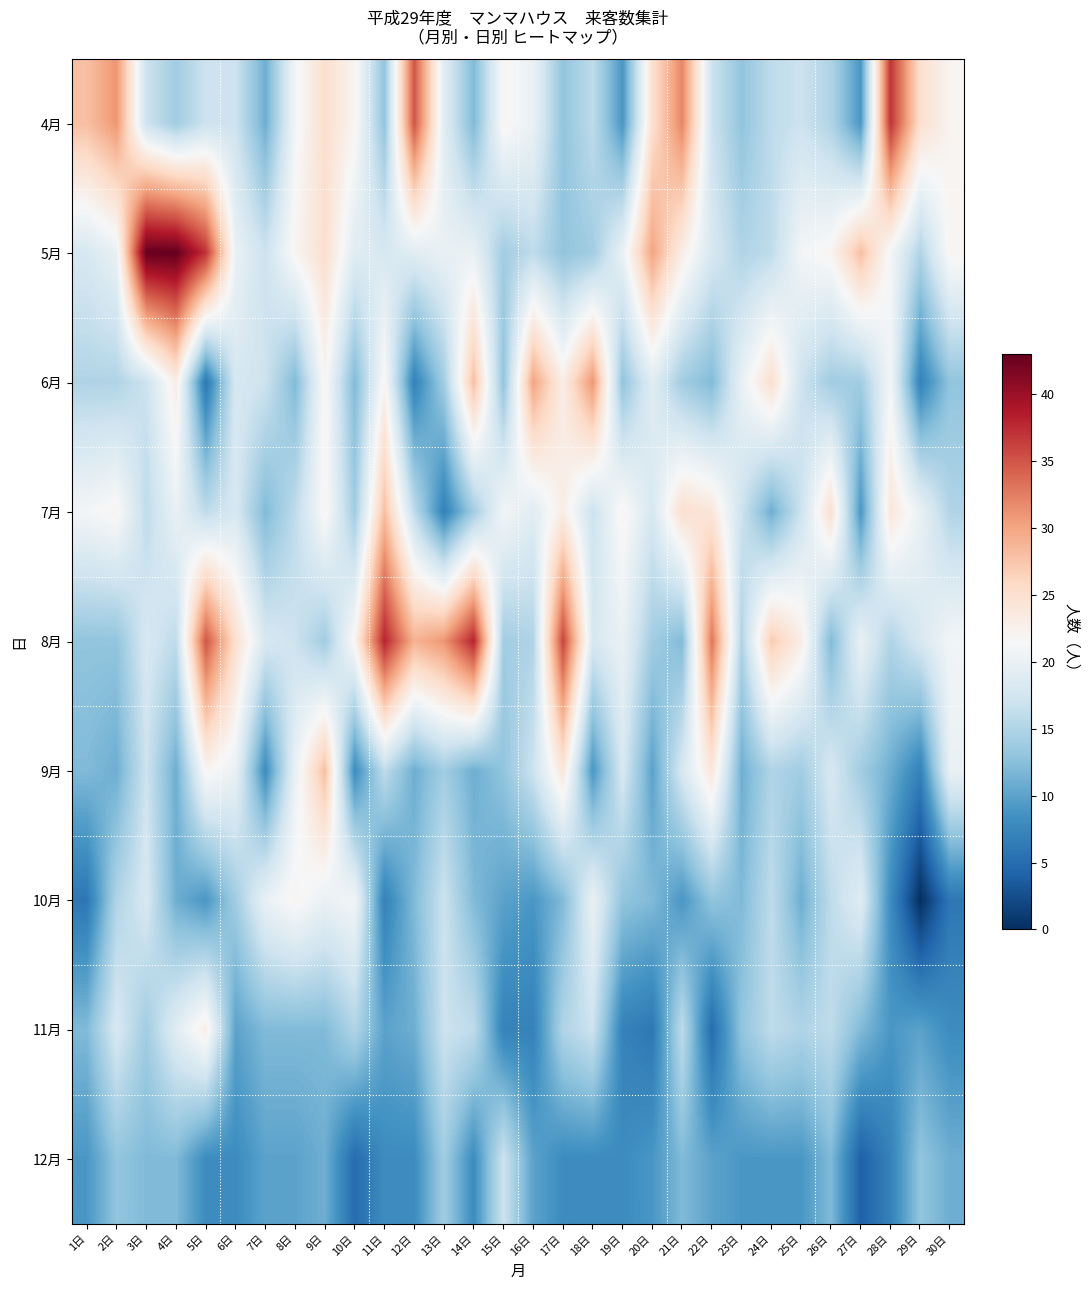

What is the difference between the highest and lowest values at 17日?

28